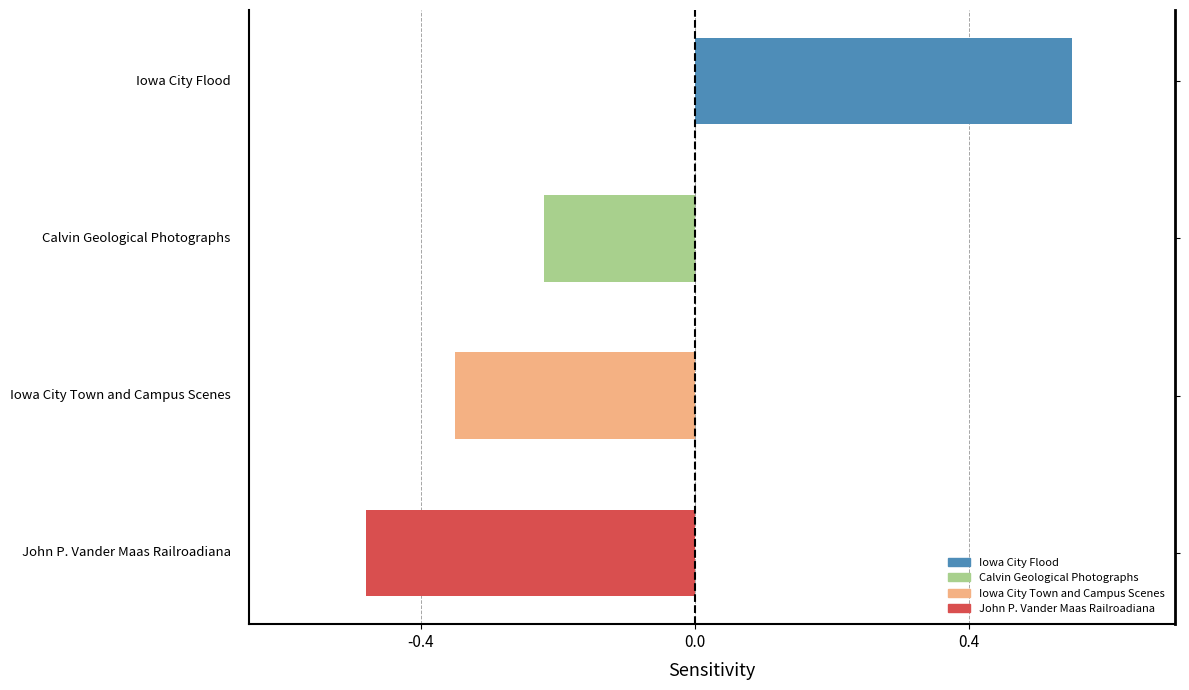

The chart shows a value of -0.1 at Calvin Geological Photographs. True or false?

False